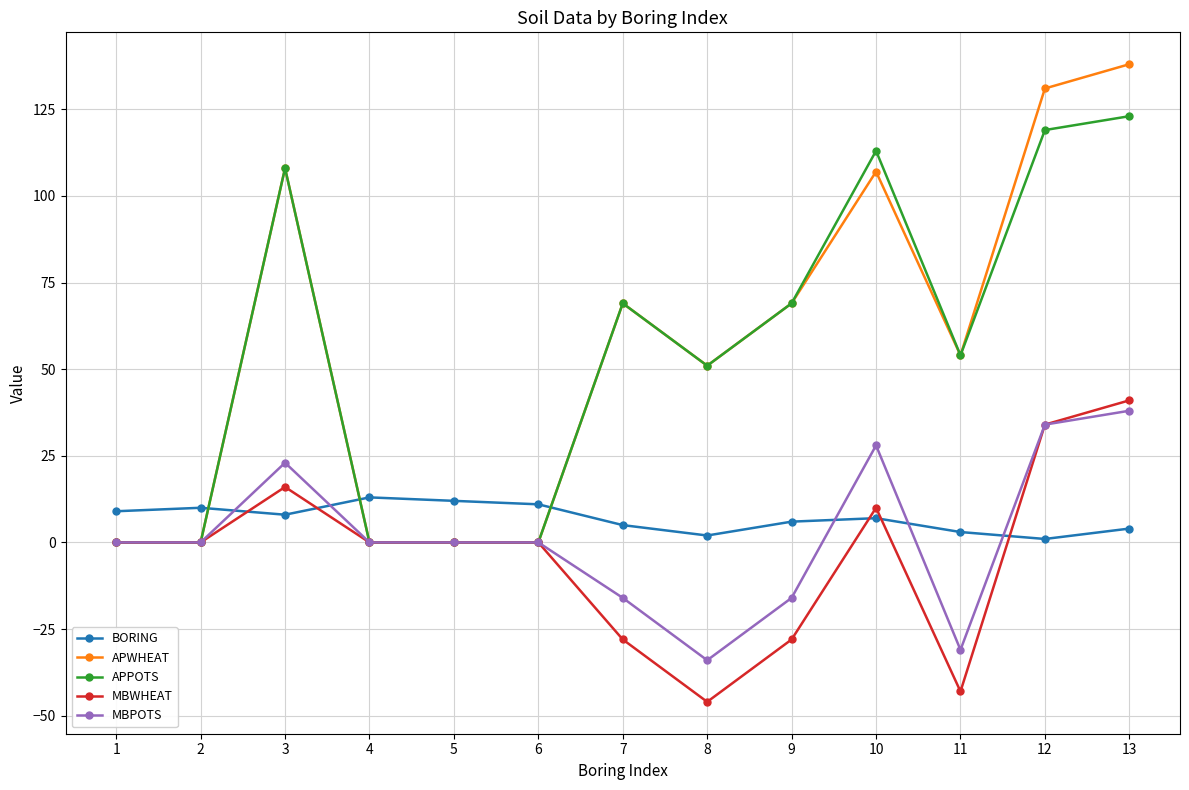

Reading left to right, transcribe all the data shown in this chart.

BORING: 1=9	2=10	3=8	4=13	5=12	6=11	7=5	8=2	9=6	10=7	11=3	12=1	13=4
APWHEAT: 1=0	2=0	3=108	4=0	5=0	6=0	7=69	8=51	9=69	10=107	11=54	12=131	13=138
APPOTS: 1=0	2=0	3=108	4=0	5=0	6=0	7=69	8=51	9=69	10=113	11=54	12=119	13=123
MBWHEAT: 1=0	2=0	3=16	4=0	5=0	6=0	7=-28	8=-46	9=-28	10=10	11=-43	12=34	13=41
MBPOTS: 1=0	2=0	3=23	4=0	5=0	6=0	7=-16	8=-34	9=-16	10=28	11=-31	12=34	13=38